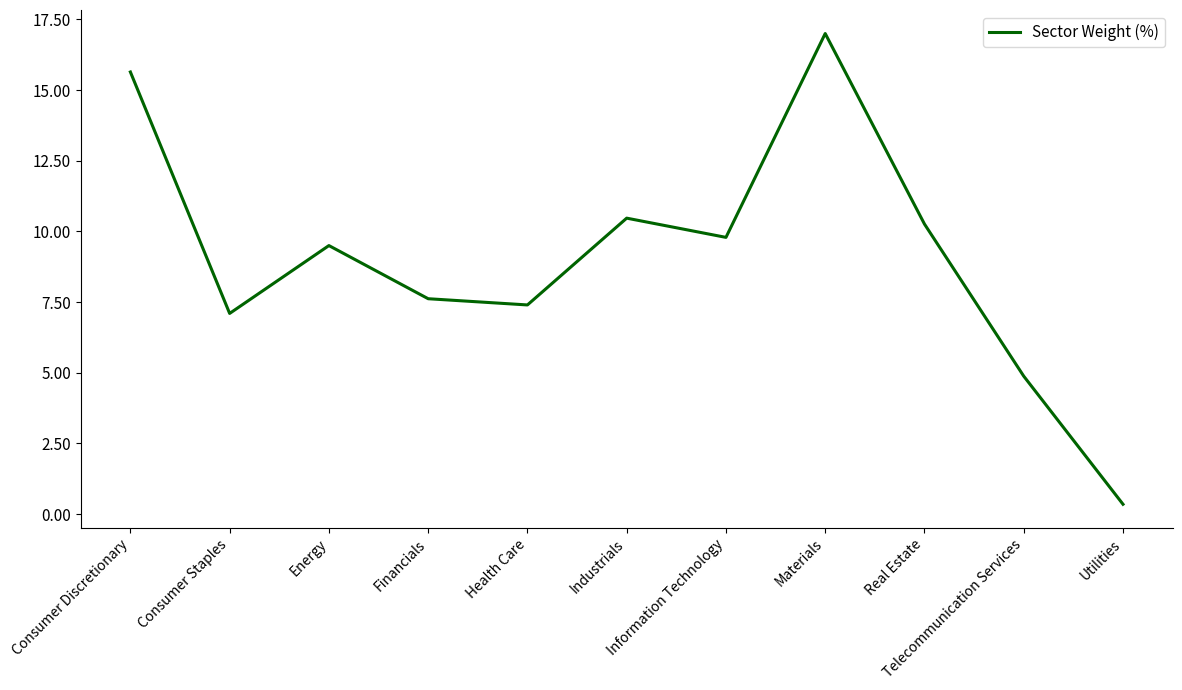

The value at Materials is 5.9. True or false?

False